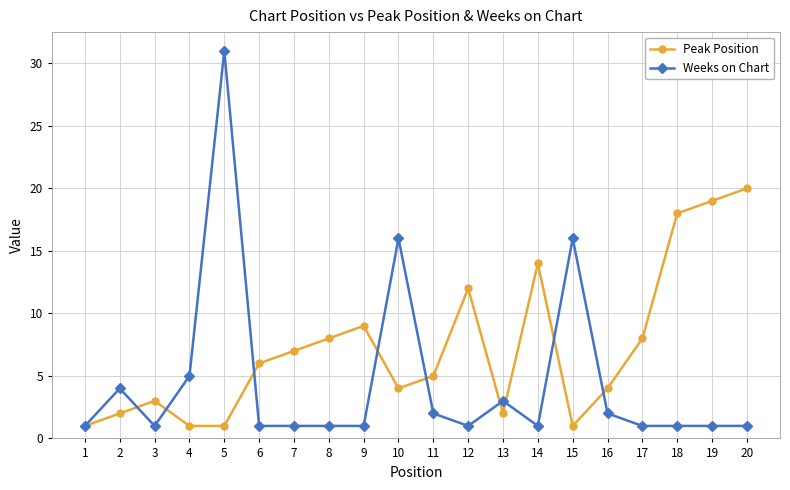

True or false: Weeks on Chart has a value of 50 at 5.

False